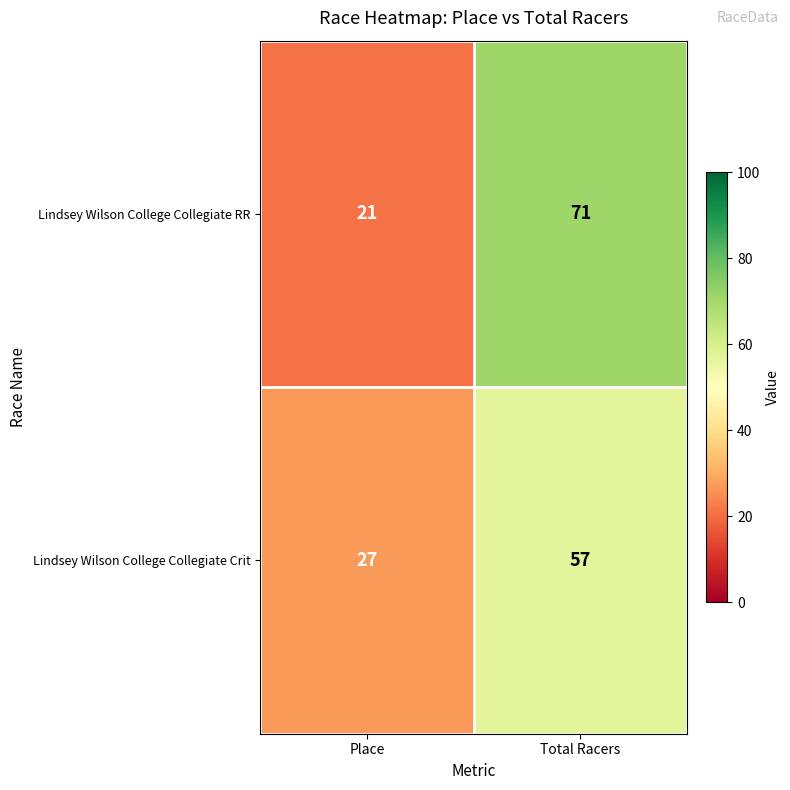

The Lindsey Wilson College Collegiate RR series shows 71 at Total Racers. True or false?

True